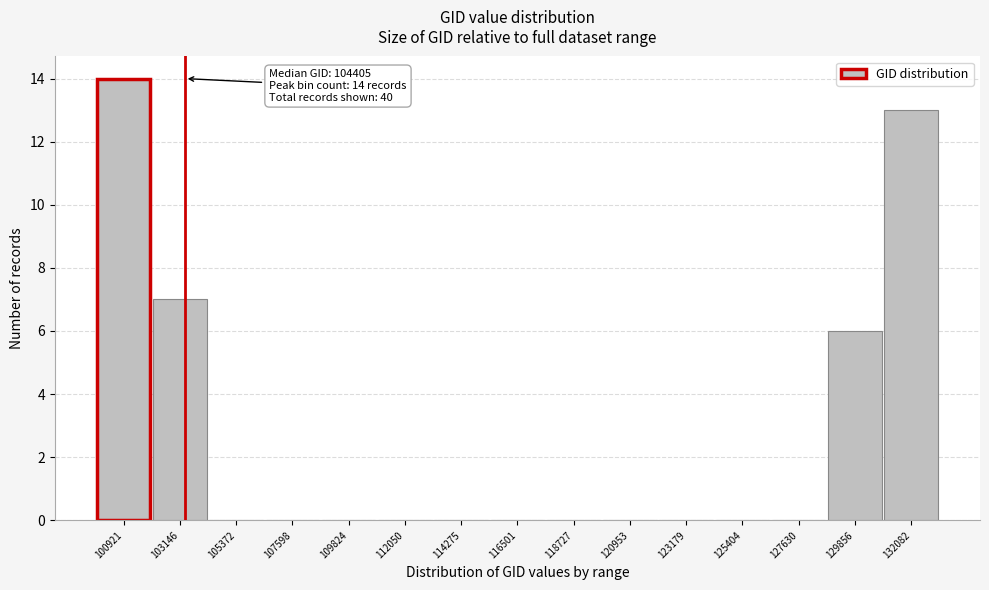

Reading right to left, what are all the values shown in this chart?

132082=13	129856=6	127630=0	125404=0	123179=0	120953=0	118727=0	116501=0	114275=0	112050=0	109824=0	107598=0	105372=0	103146=7	100921=14